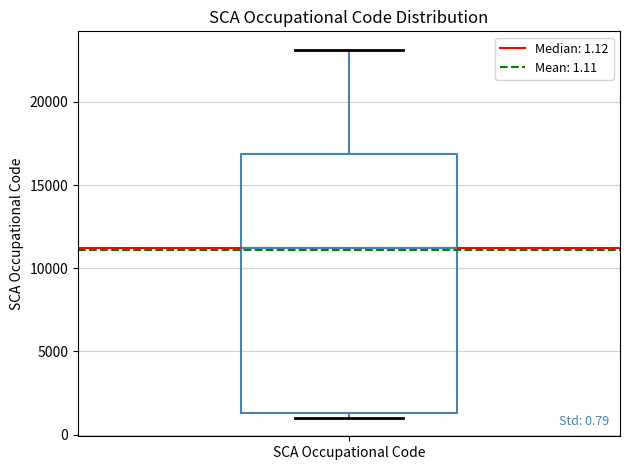

Transcribe this box plot: give where the median line is, the range the box spans, and where the two whiskers end, as read against the y-axis. The values are not printed on the chart, so give them approximately, as read against the axis.

median 11500, box 1500 to 17000, whiskers 1000 to 23000